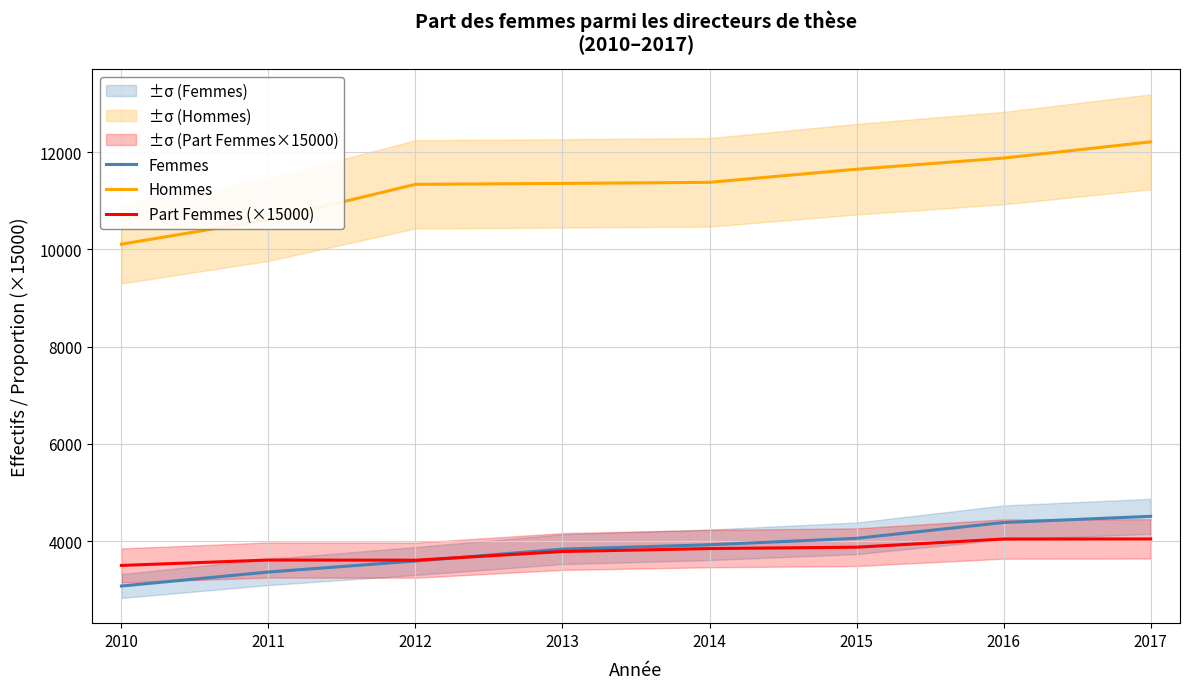

Rank the series at 2017 from lowest to highest value.

Part Femmes (×15000), Femmes, Hommes